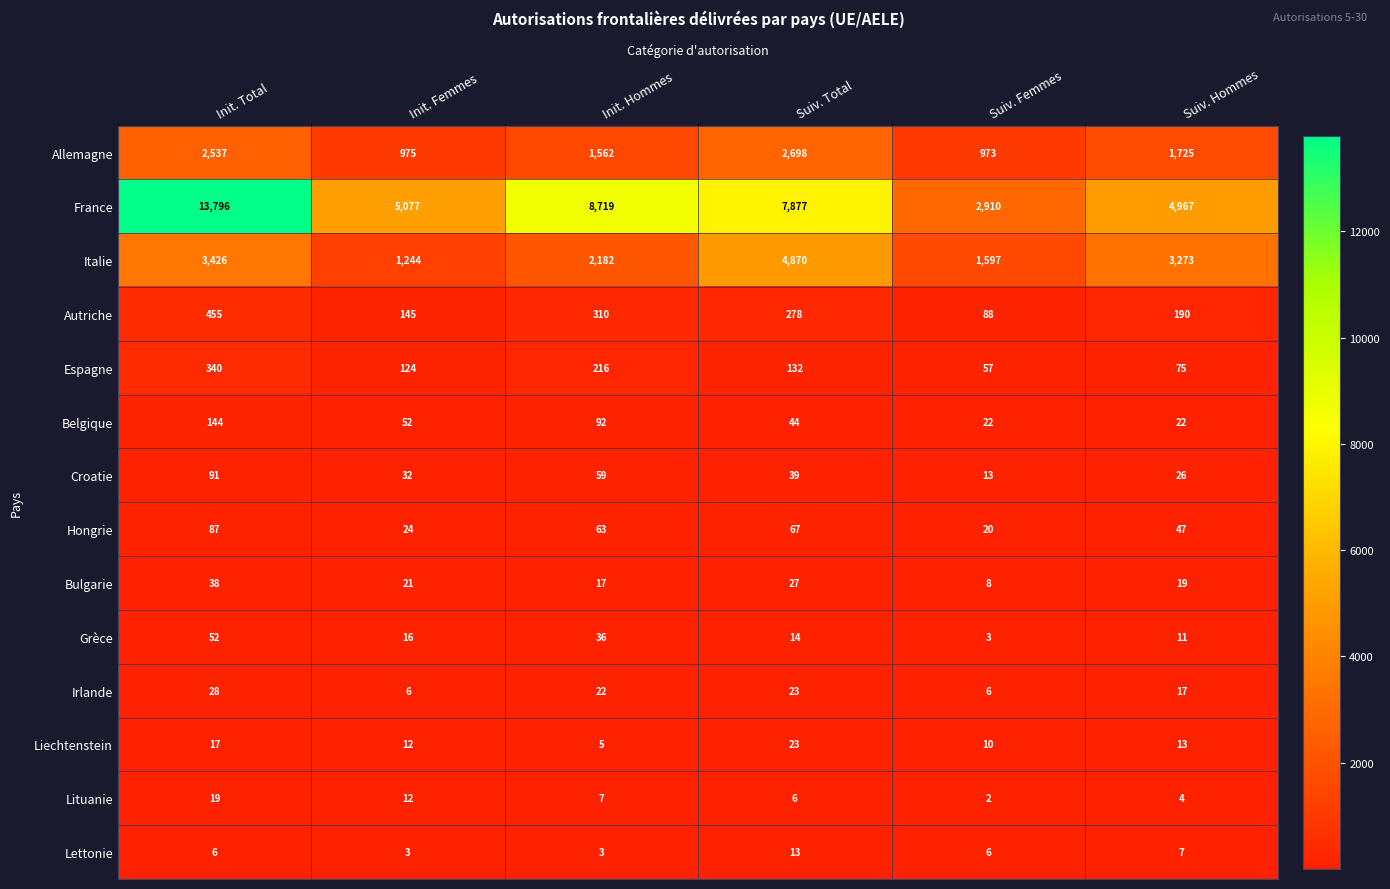

Which series changed the most between Init. Total and Init. Femmes?

France